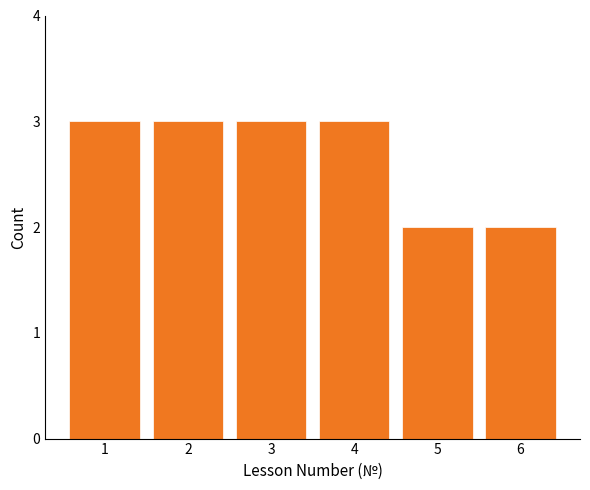

Reading left to right, extract all data points from this chart.

3	3	3	3	2	2